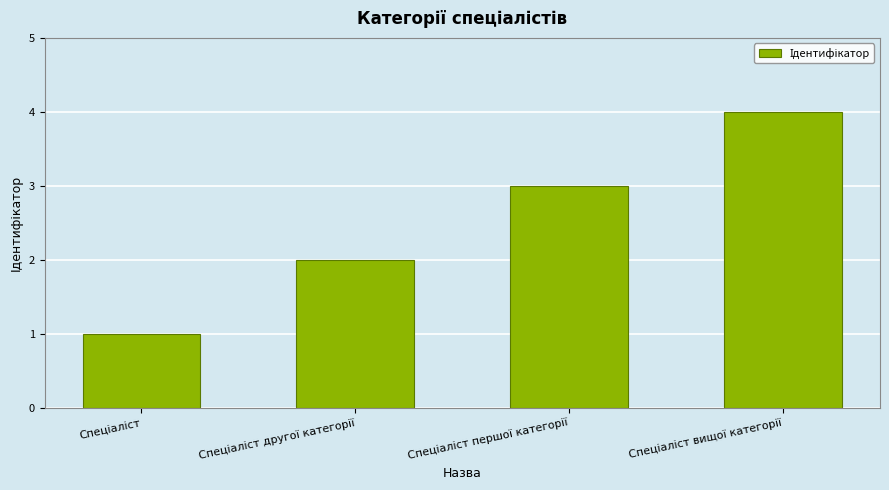

What is the difference between the maximum and minimum values?

3